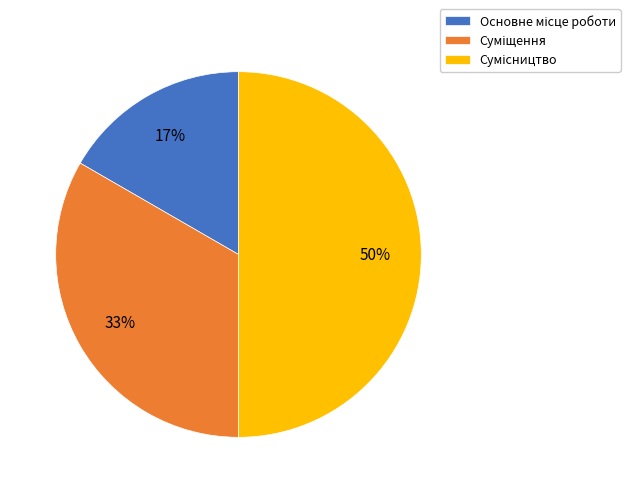

To the nearest percent, what is the difference between the largest and smallest slice percentages?

33%